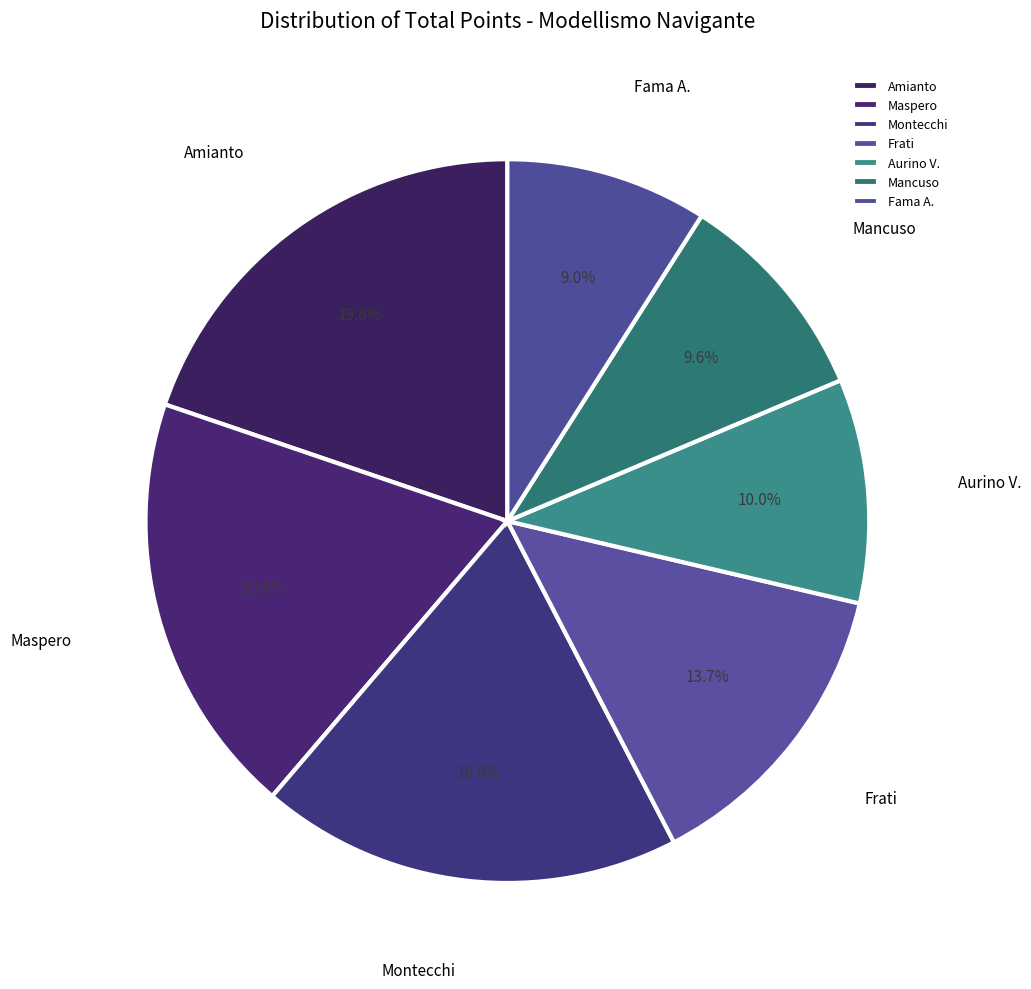

Approximately how many times larger is the value at Fama A. compared to Montecchi?

0.5